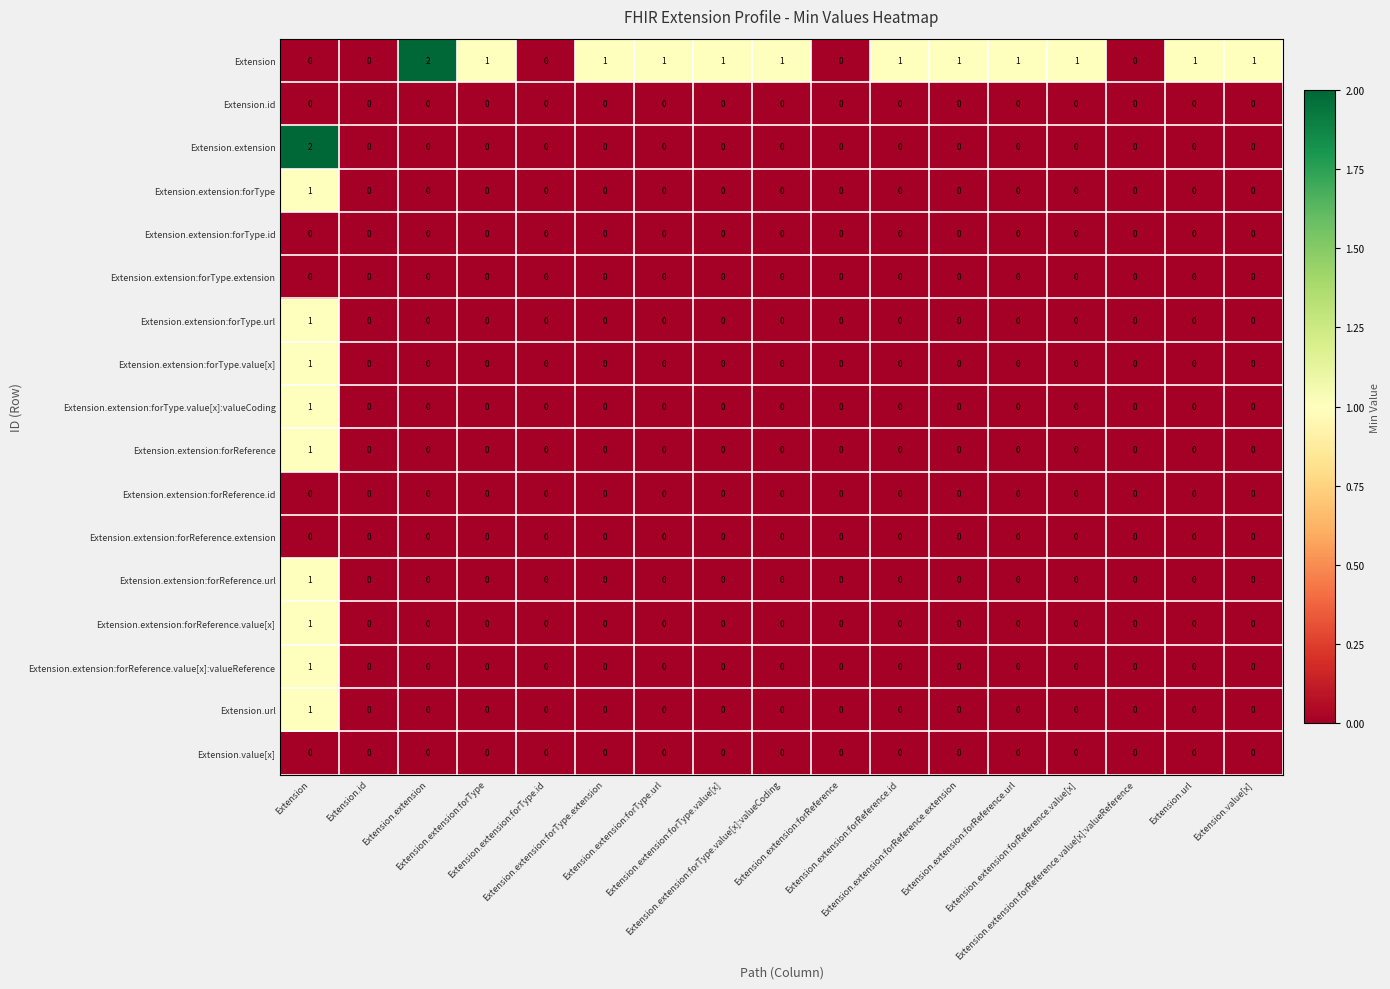

Rank the series by their maximum value, from highest to lowest.

Extension, Extension.extension, Extension.extension:forType, Extension.extension:forType.url, Extension.extension:forType.value[x], Extension.extension:forType.value[x]:valueCoding, Extension.extension:forReference, Extension.extension:forReference.url, Extension.extension:forReference.value[x], Extension.extension:forReference.value[x]:valueReference, Extension.url, Extension.id, Extension.extension:forType.id, Extension.extension:forType.extension, Extension.extension:forReference.id, Extension.extension:forReference.extension, Extension.value[x]